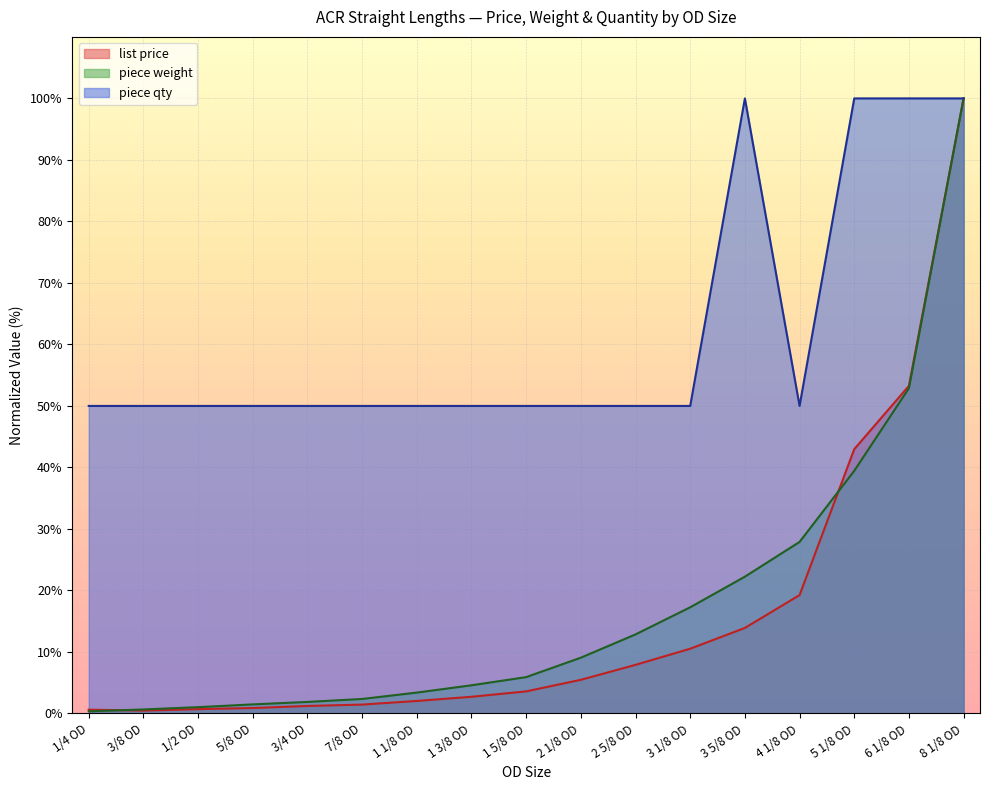

Which category has the lowest value in the piece qty series?

1/4 OD